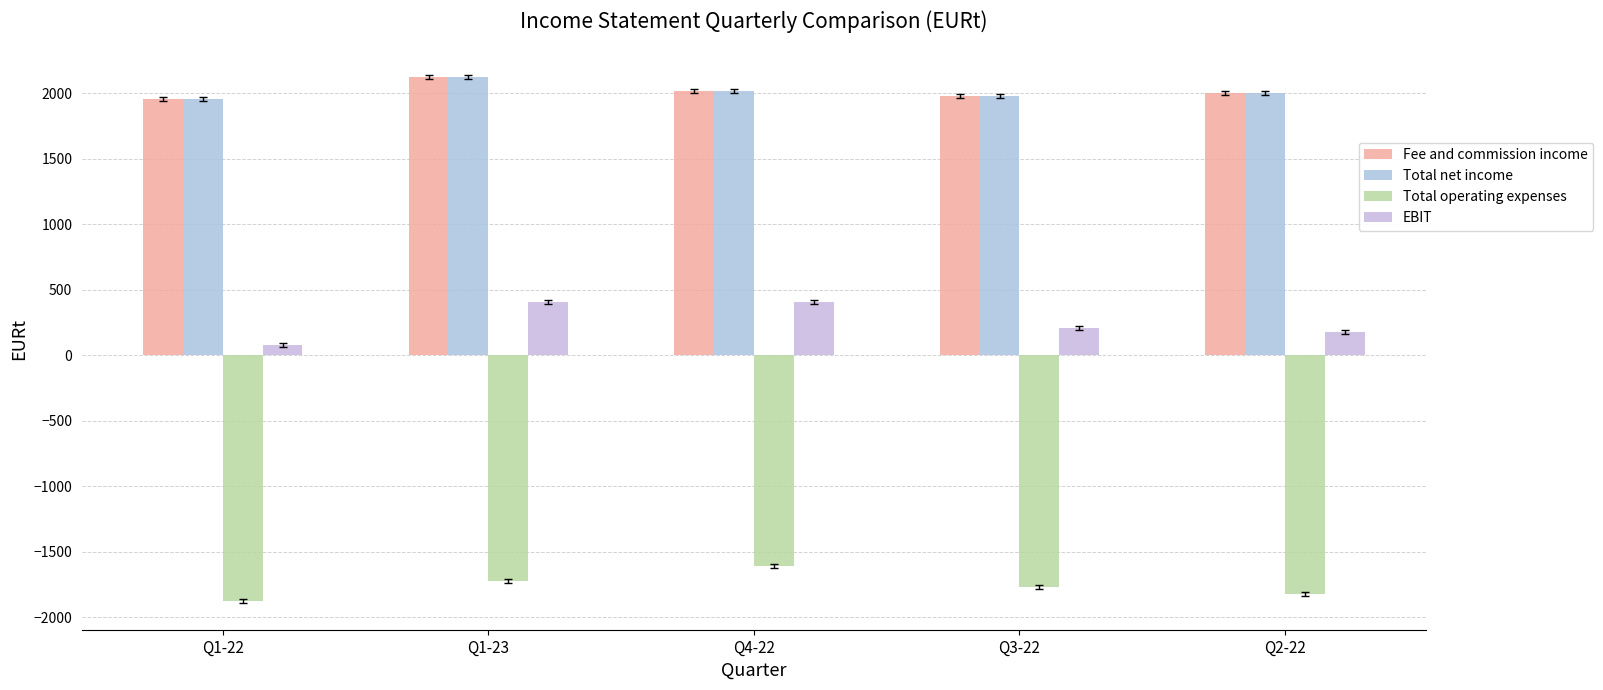

Which has a higher value, Q4-22 or Q1-22?

Q4-22